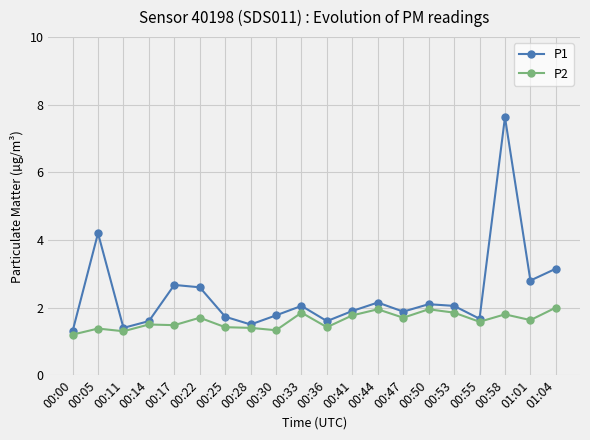

What position from the right is 00:47?

7